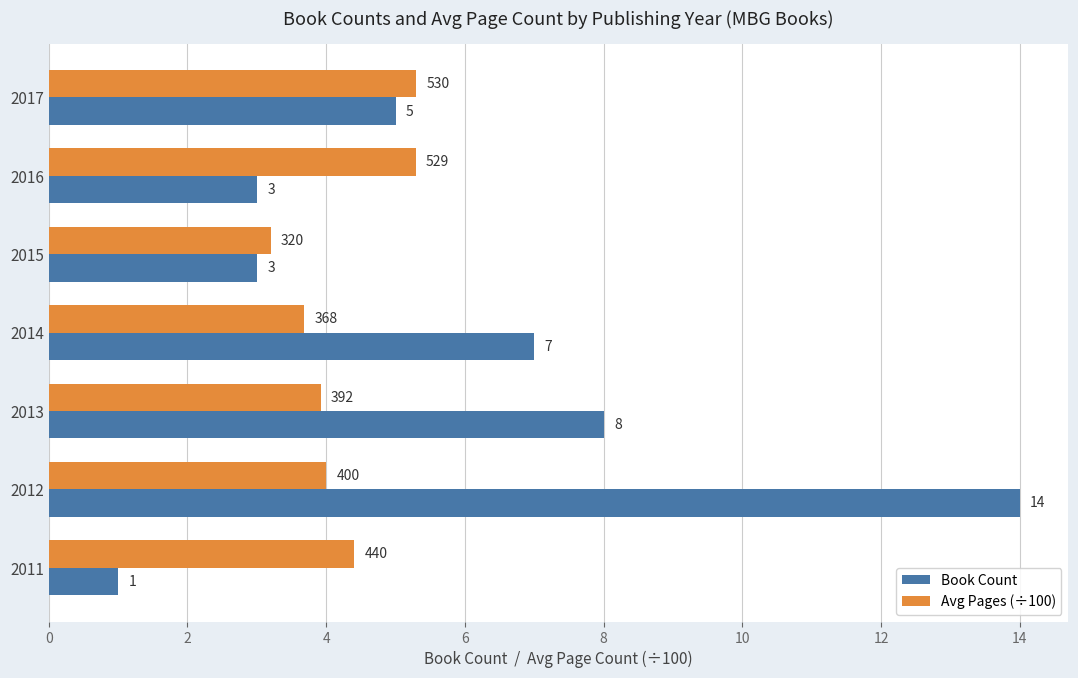

List the series in order of their overall mean, highest first.

Book Count, Avg Pages (÷100)